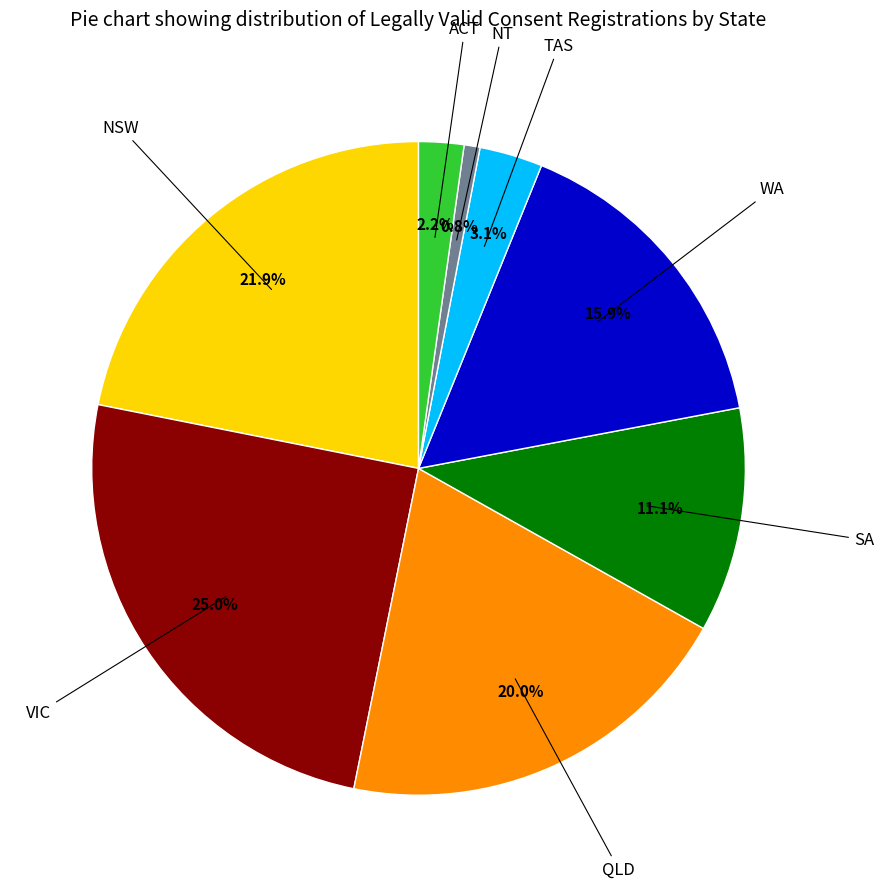

Does any single category account for the majority?

No